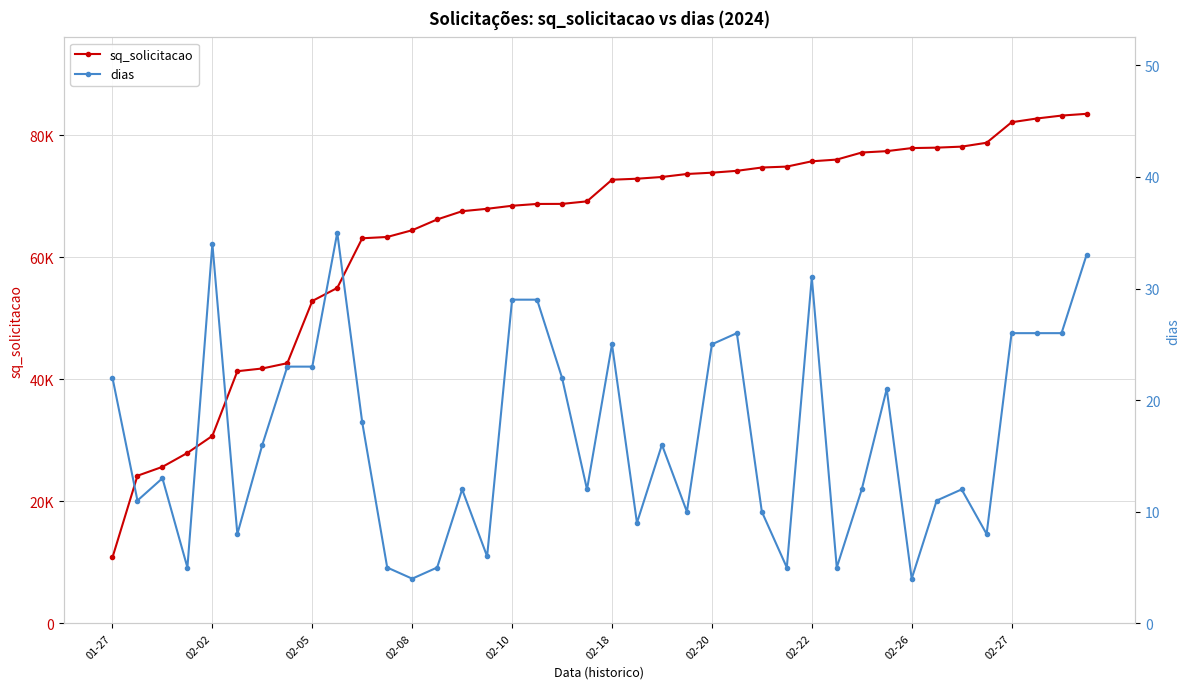

Between 02-18 and 21, which series saw the biggest shift?

sq_solicitacao